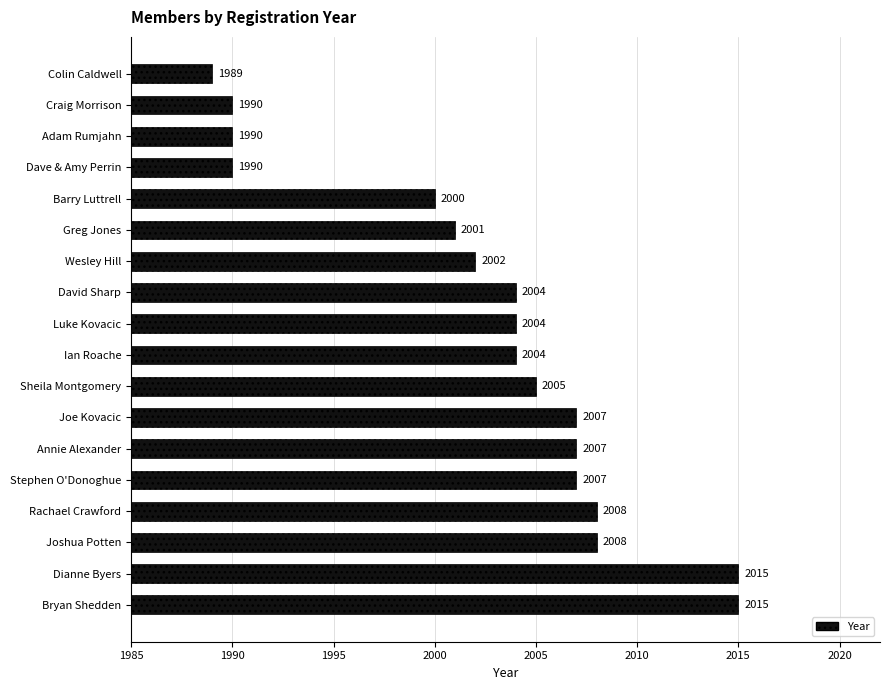

Reading bottom to top, extract all data points from this chart.

Bryan Shedden=2015	Dianne Byers=2015	Joshua Potten=2008	Rachael Crawford=2008	Stephen O'Donoghue=2007	Annie Alexander=2007	Joe Kovacic=2007	Sheila Montgomery=2005	Ian Roache=2004	Luke Kovacic=2004	David Sharp=2004	Wesley Hill=2002	Greg Jones=2001	Barry Luttrell=2000	Dave & Amy Perrin=1990	Adam Rumjahn=1990	Craig Morrison=1990	Colin Caldwell=1989